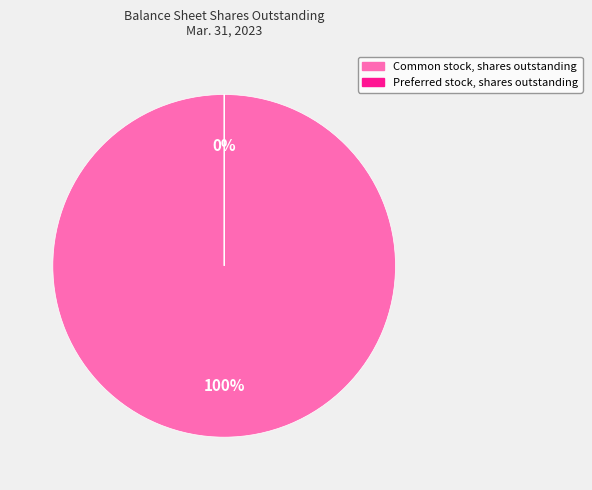

Which slice represents more than half of the pie?

Common stock, shares outstanding